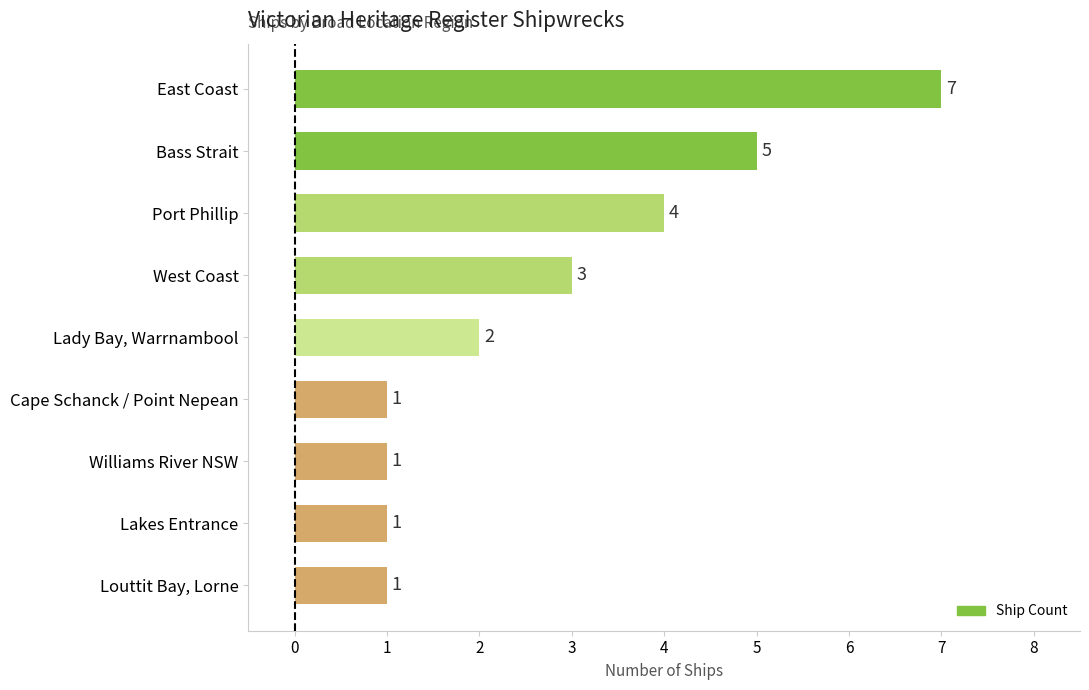

Are the bars grouped side by side (vs. stacked)?

No